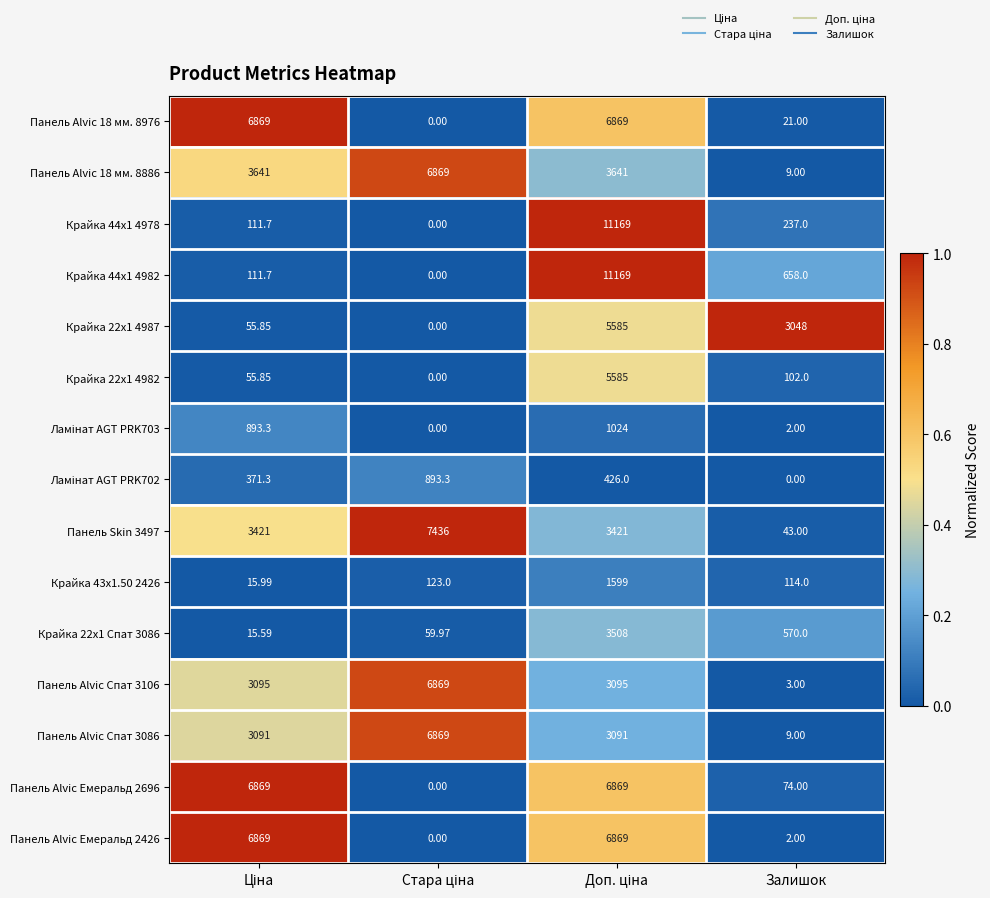

Is the value of Крайка 44x1 4982 at Залишок greater than the value of Панель Alvic Емеральд 2696 at Залишок?

Yes